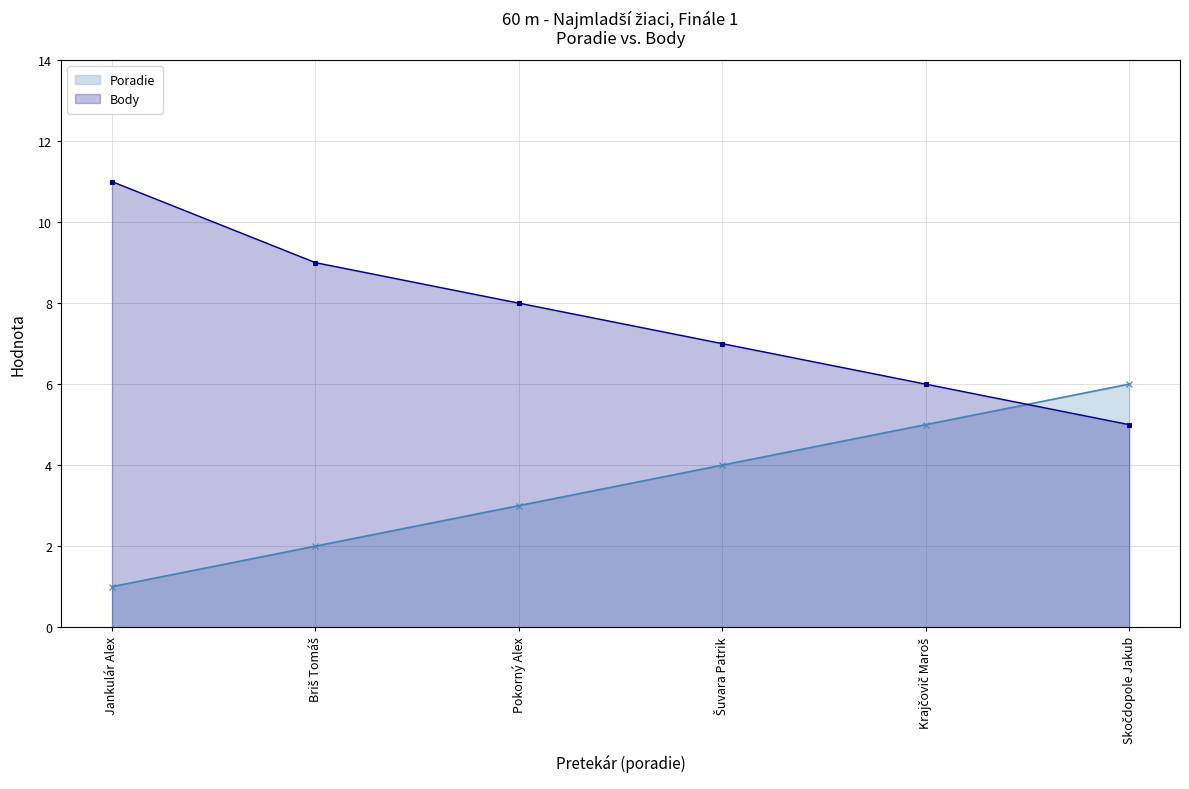

Rank the series at Briš Tomáš from highest to lowest value.

Body, Poradie